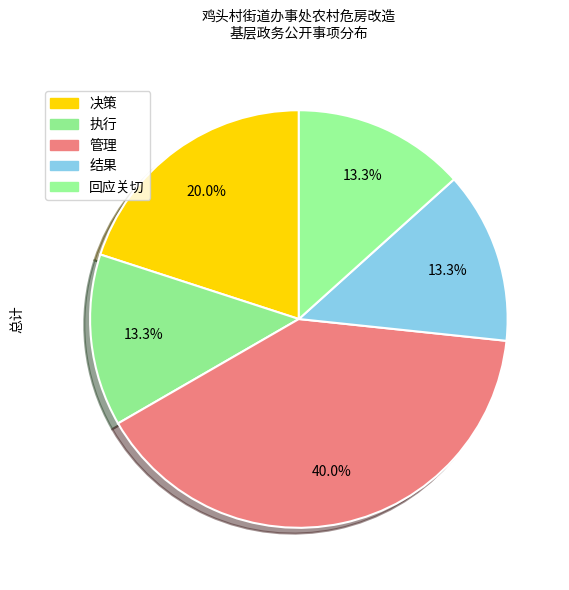

How many segments does this pie chart have?

5